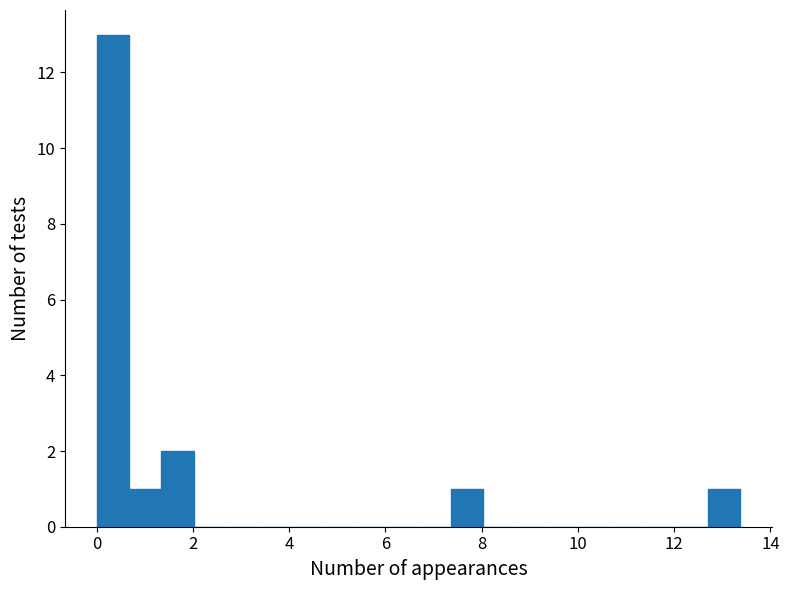

Read against the x-axis, roughly where is the centre of the tallest bar?

0.4